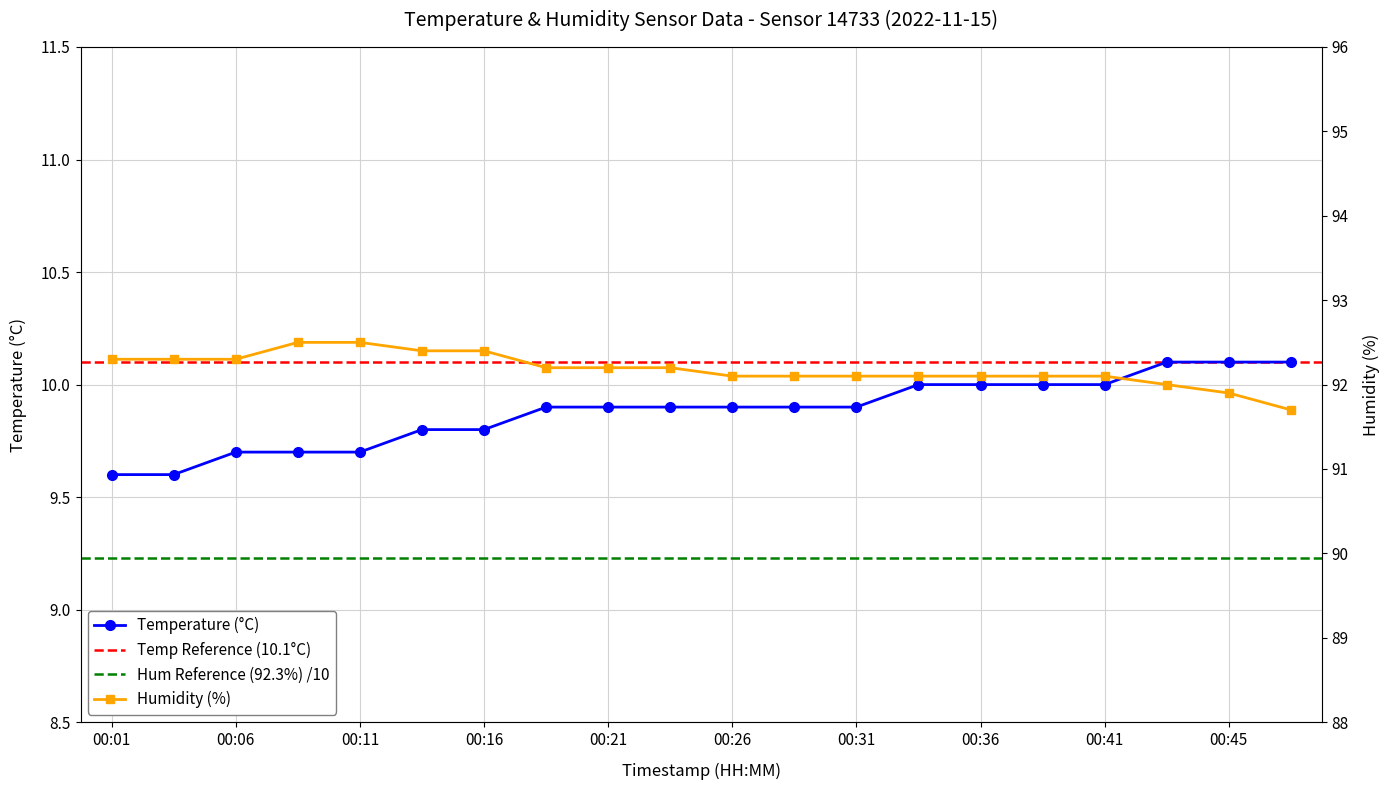

What is the sum of all temperature values?

197.6